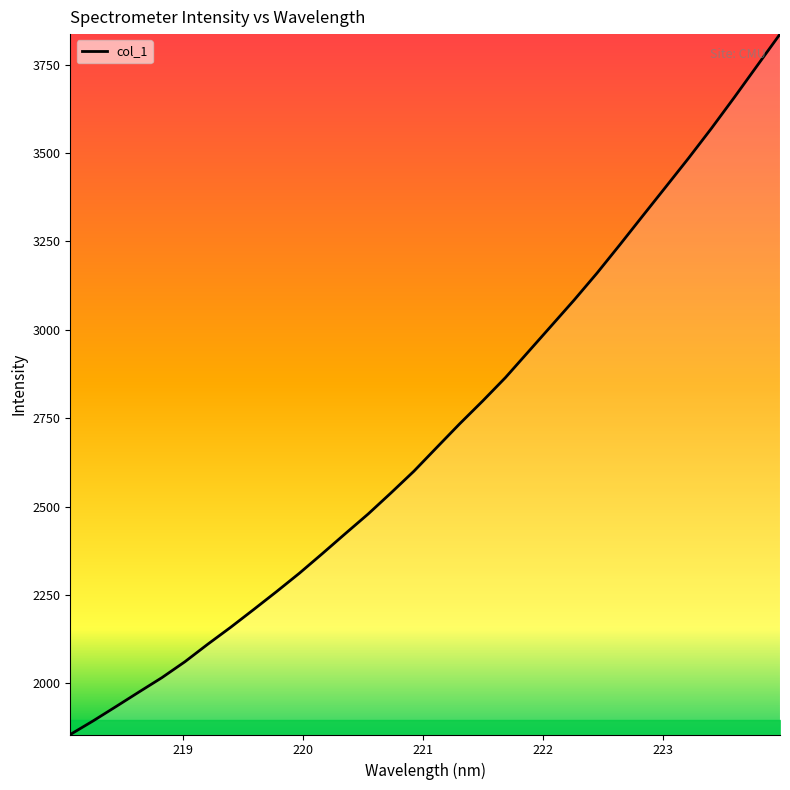

Does the chart have visible grid lines?

No